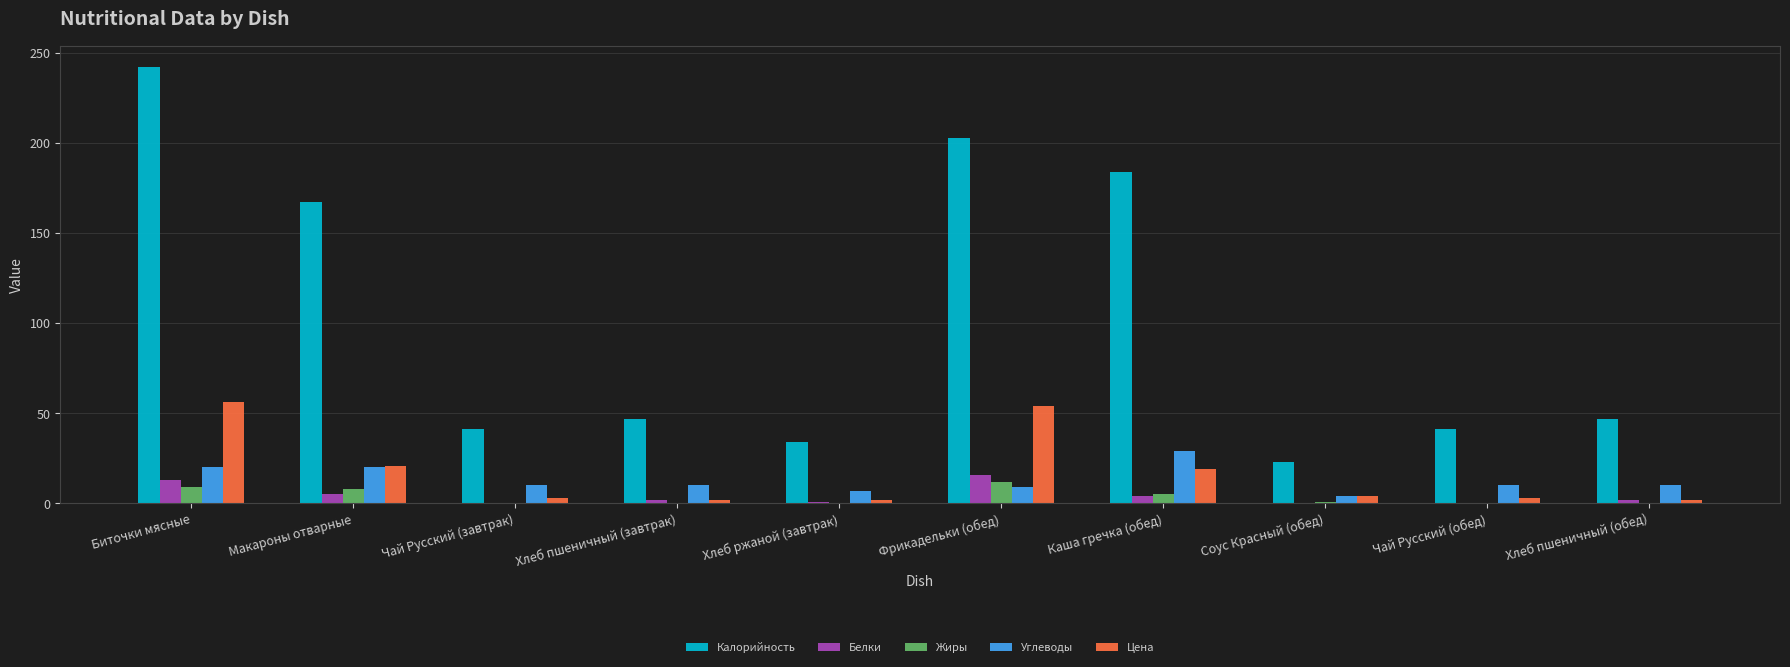

The value of Жиры at Хлеб пшеничный (завтрак) is 8. True or false?

False